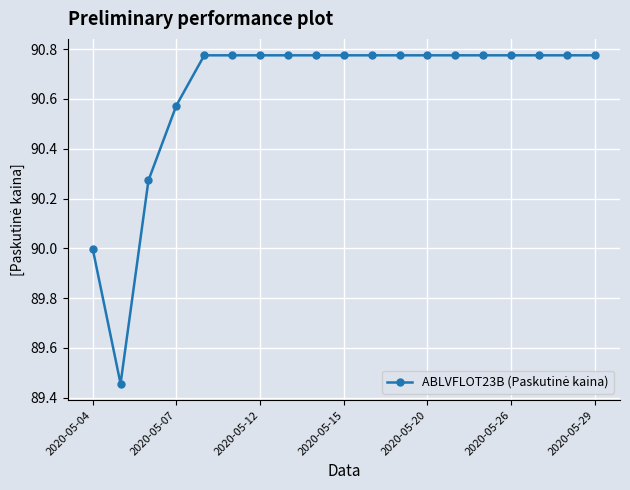

What is the difference between the maximum and minimum values?

1.3